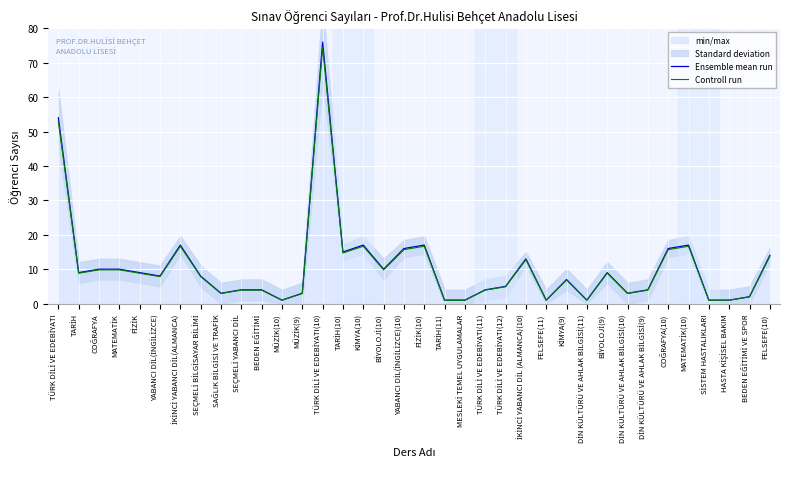

Which label corresponds to the largest value in the chart?

TÜRK DİLİ VE EDEBİYATI(10)